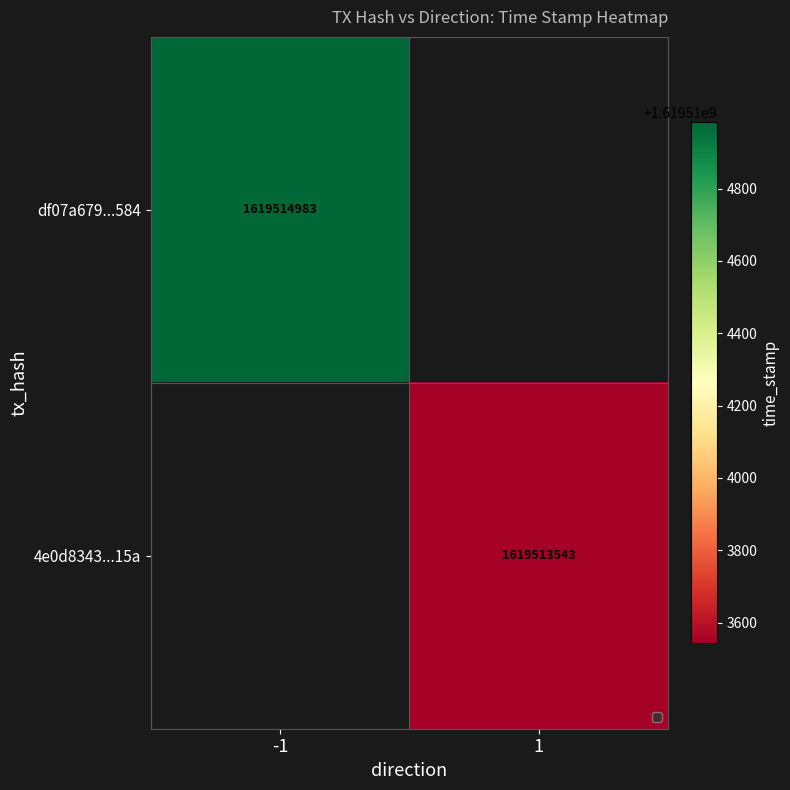

Rank the series by their maximum value, from highest to lowest.

df07a679369de290e31d2231b138b2235836584, 4e0d834300ef679065e9c0aa2f27ecab712d15a